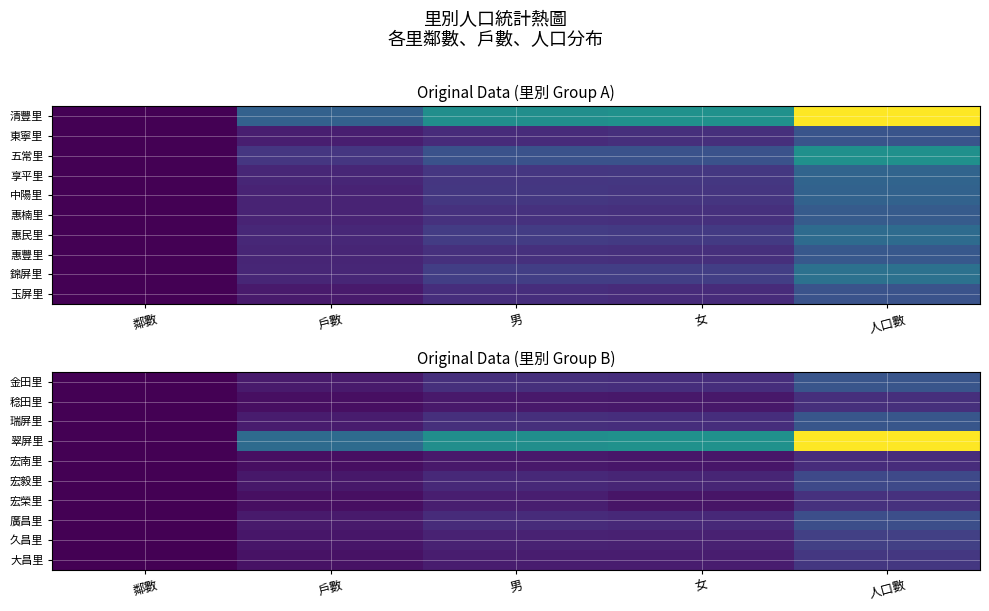

What is the difference between the maximum and minimum values in the 宏榮里 series?

2355